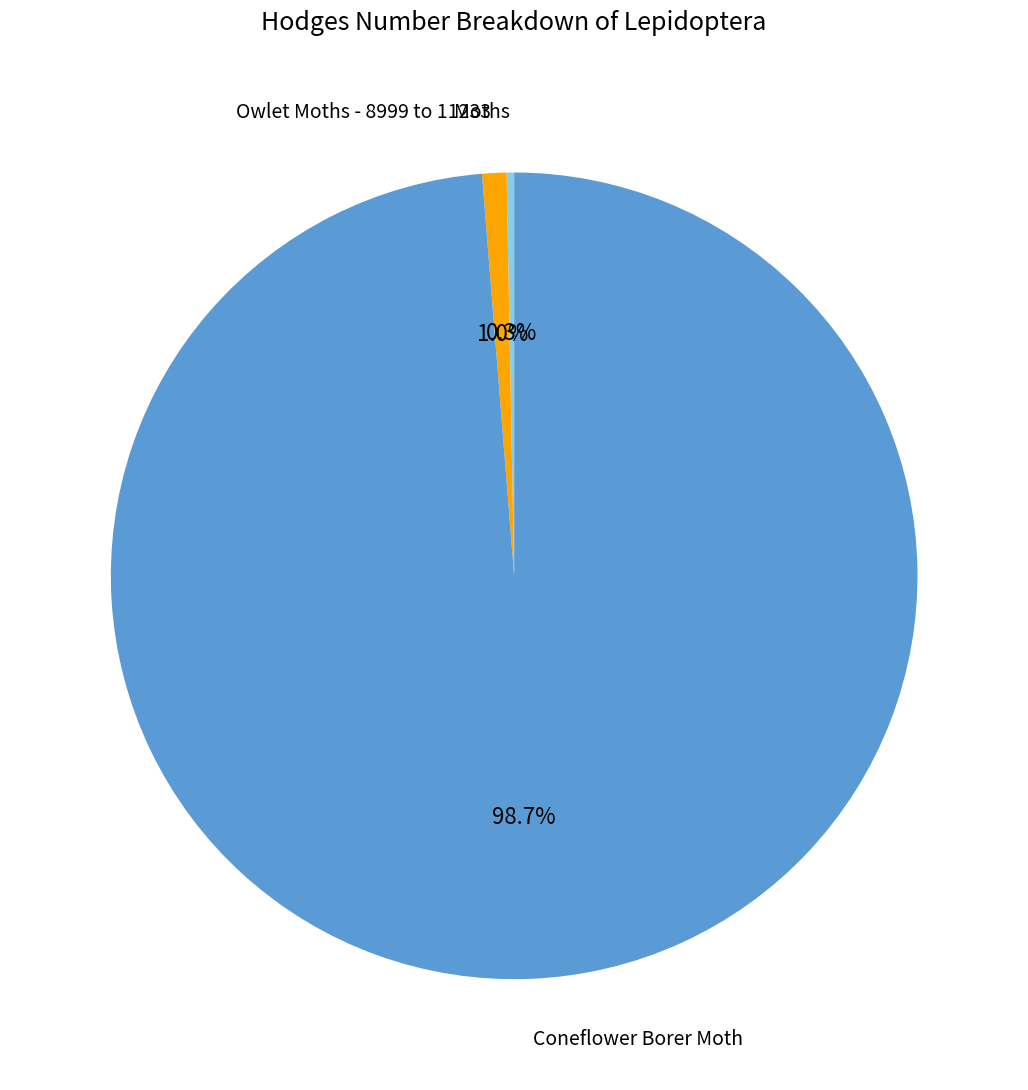

Is there a majority slice in this chart?

Yes